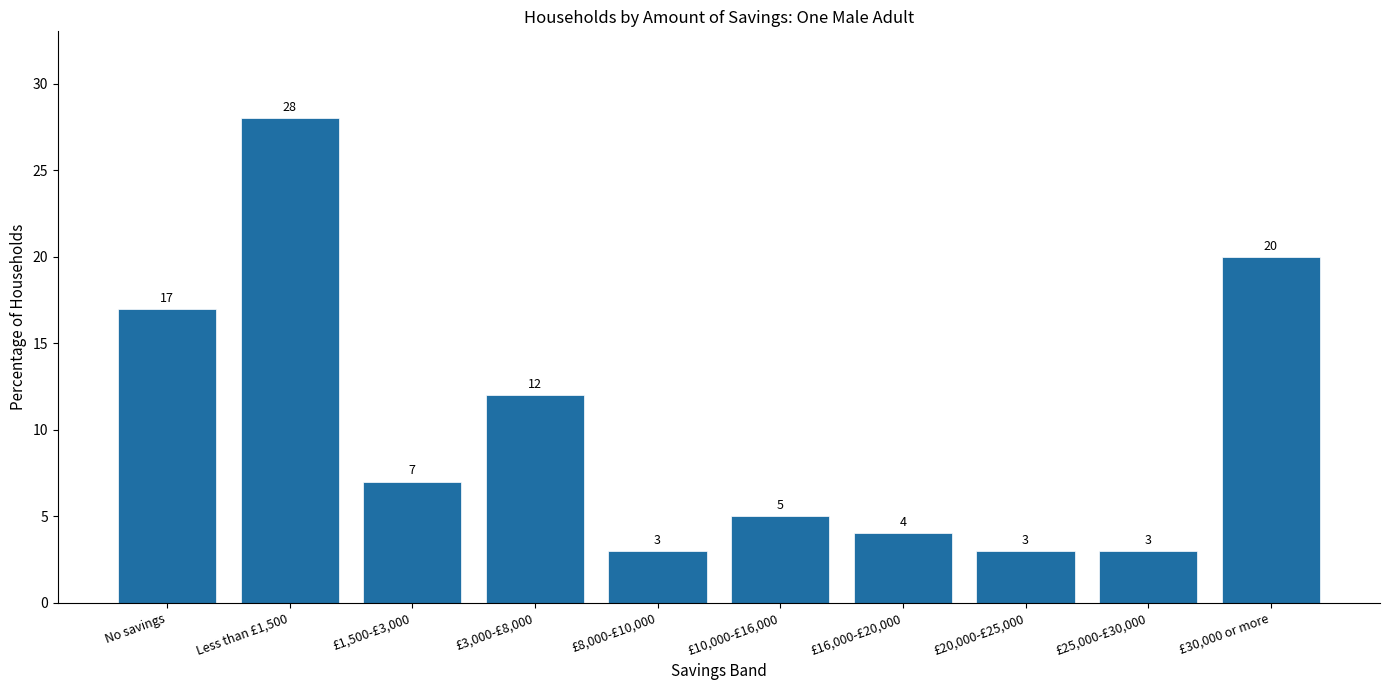

Reading left to right, extract all data points from this chart.

17	28	7	12	3	5	4	3	3	20